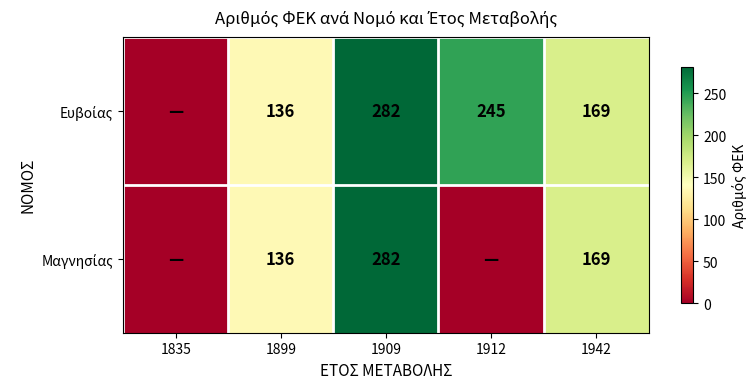

What is the total value across all series at 1942?

338